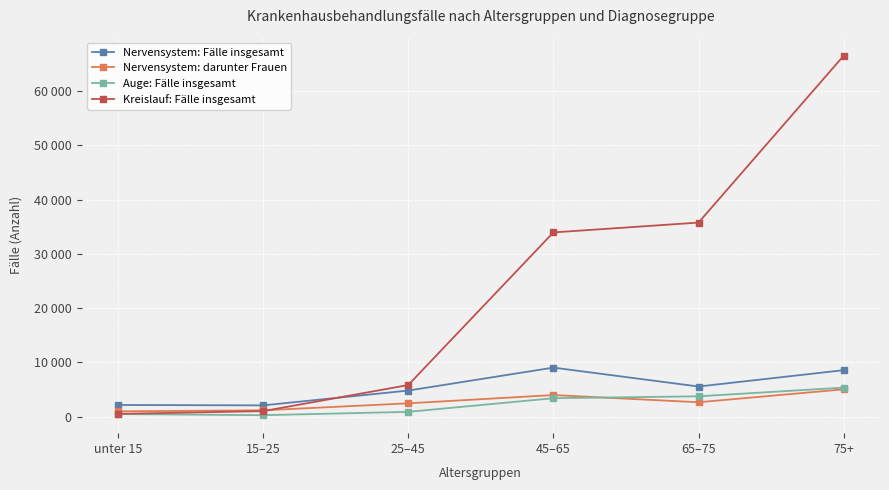

What is the value of the Kreislauf: Fälle insgesamt point at the 3rd from the left?

5834